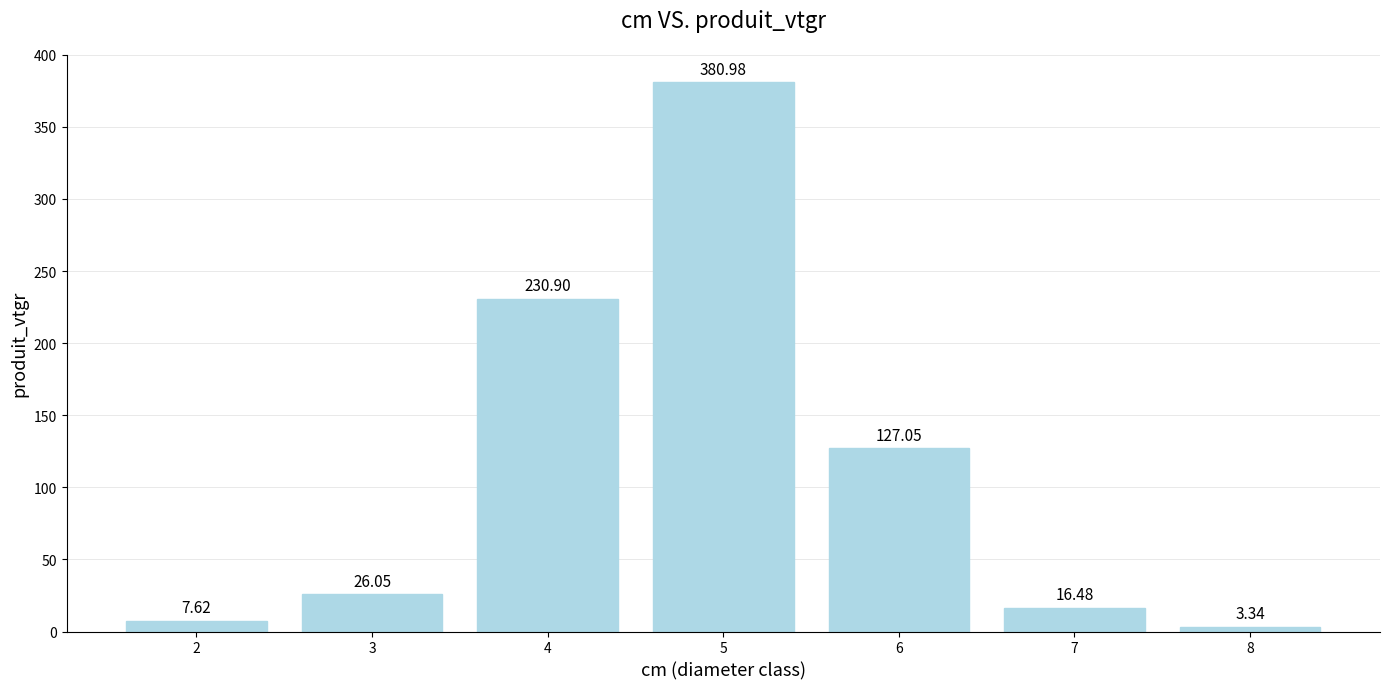

Where is the data nearest to the value 192?

4